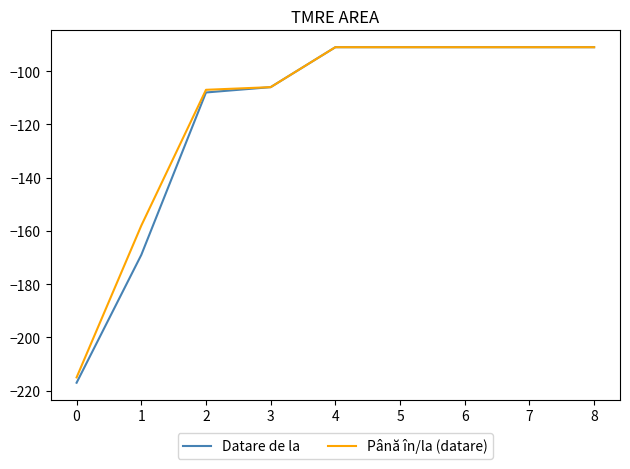

At which label is Până în/la (datare) closest to -153?

1